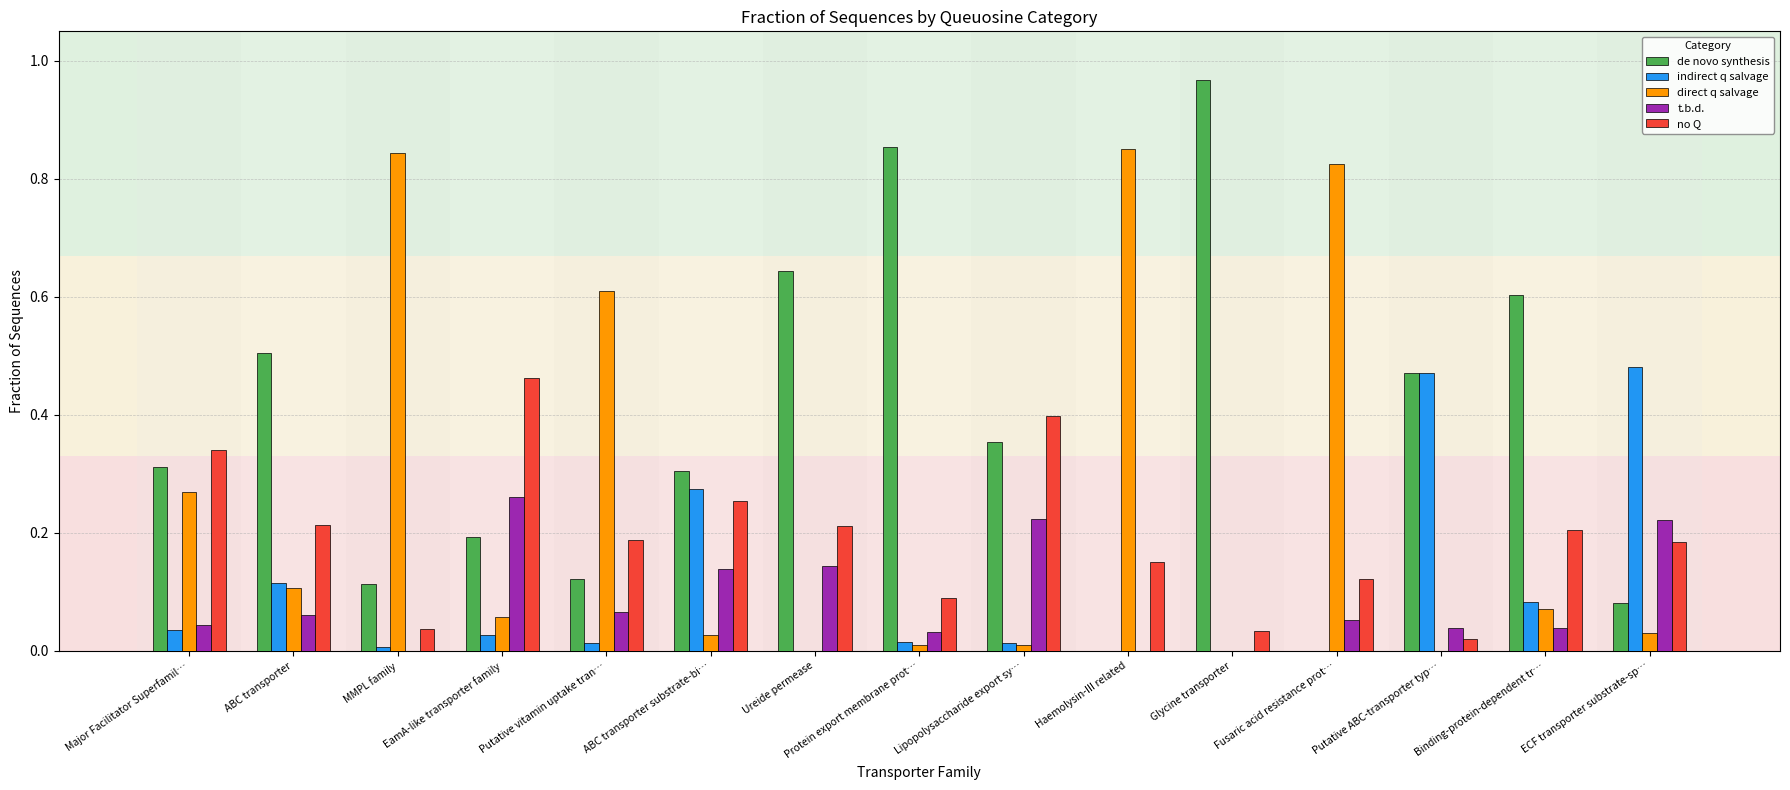

What is the sum of all direct q salvage values?

3.7